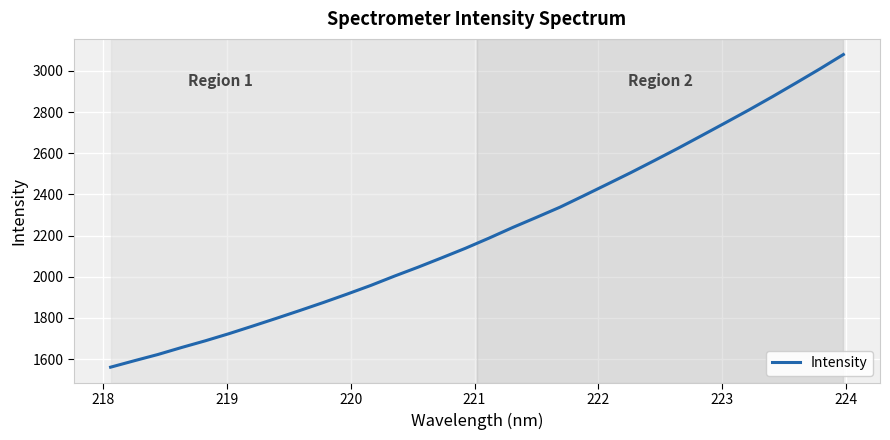

Count the number of values greater than 2187.

16